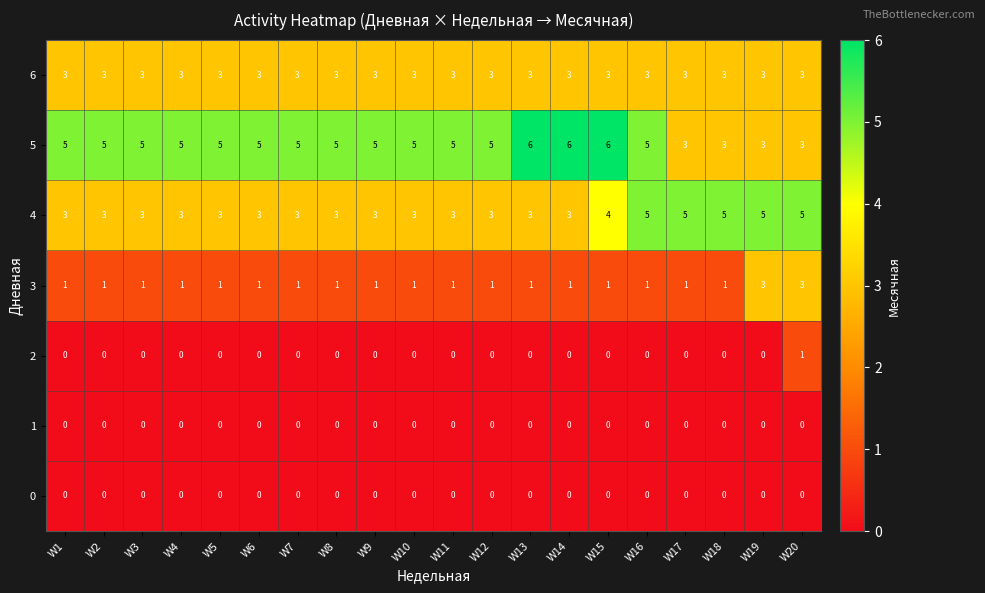

What is the difference between the highest and lowest values at W1?

5